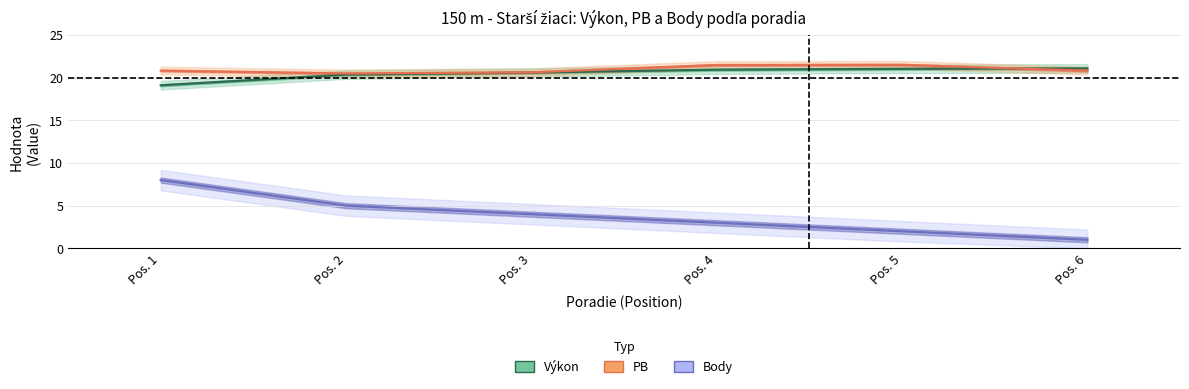

Reading left to right, list all the values displayed in this chart.

Výkon: 19.1	20.4	20.6	20.9	21.0	21.1
PB: 20.8	20.5	20.6	21.5	21.5	20.8
Body: 8.0	5.0	4.0	3.0	2.0	1.0